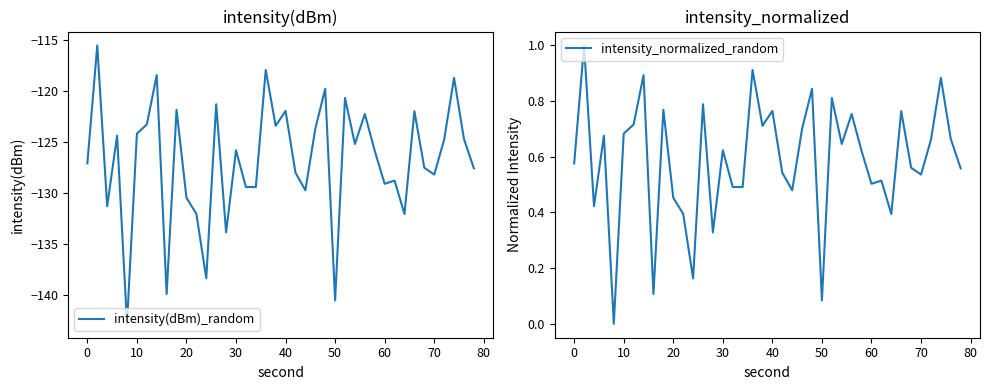

How many data points in intensity_normalized_random are above 0?

39